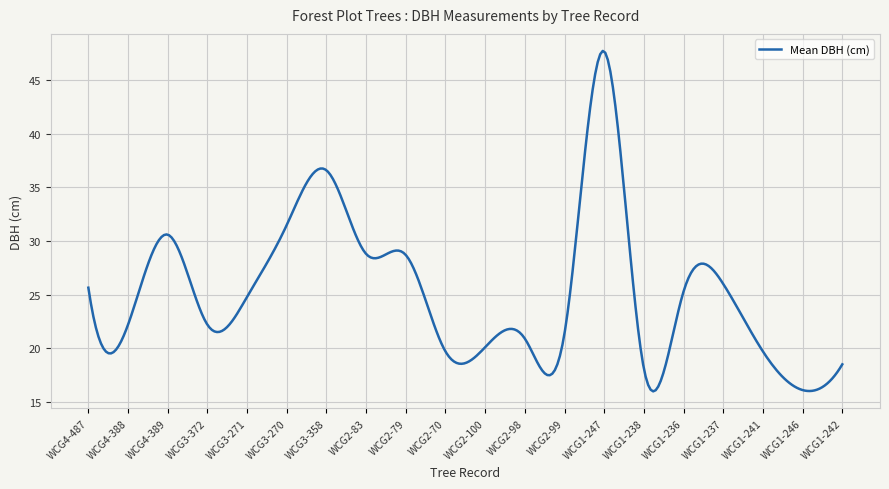

What is the sum of all values?

7574.1